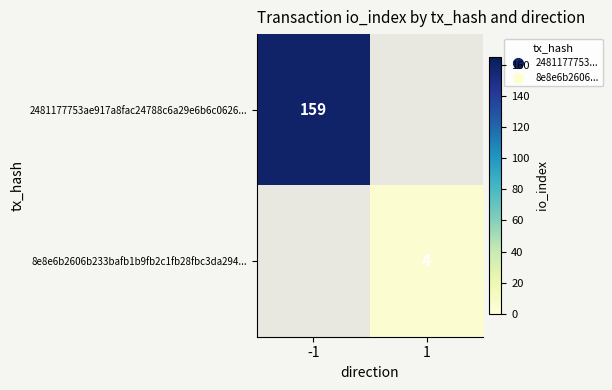

Is it true that 2481177753ae917a8fac24788c6a29e6b6c0626... equals 159 at -1?

True